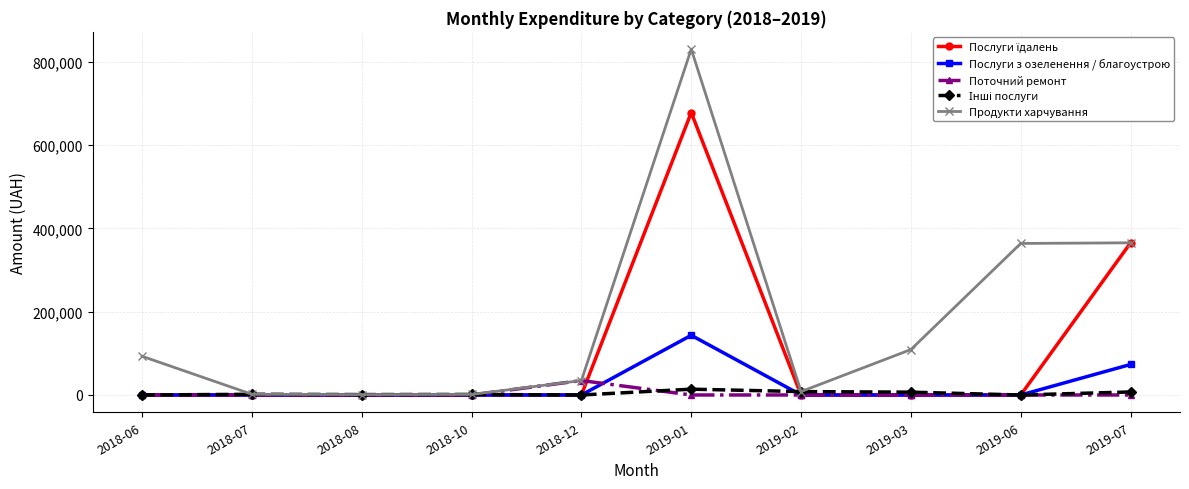

What is the difference between the Продукти харчування values at 2018-07 and 2019-07?

363597.9